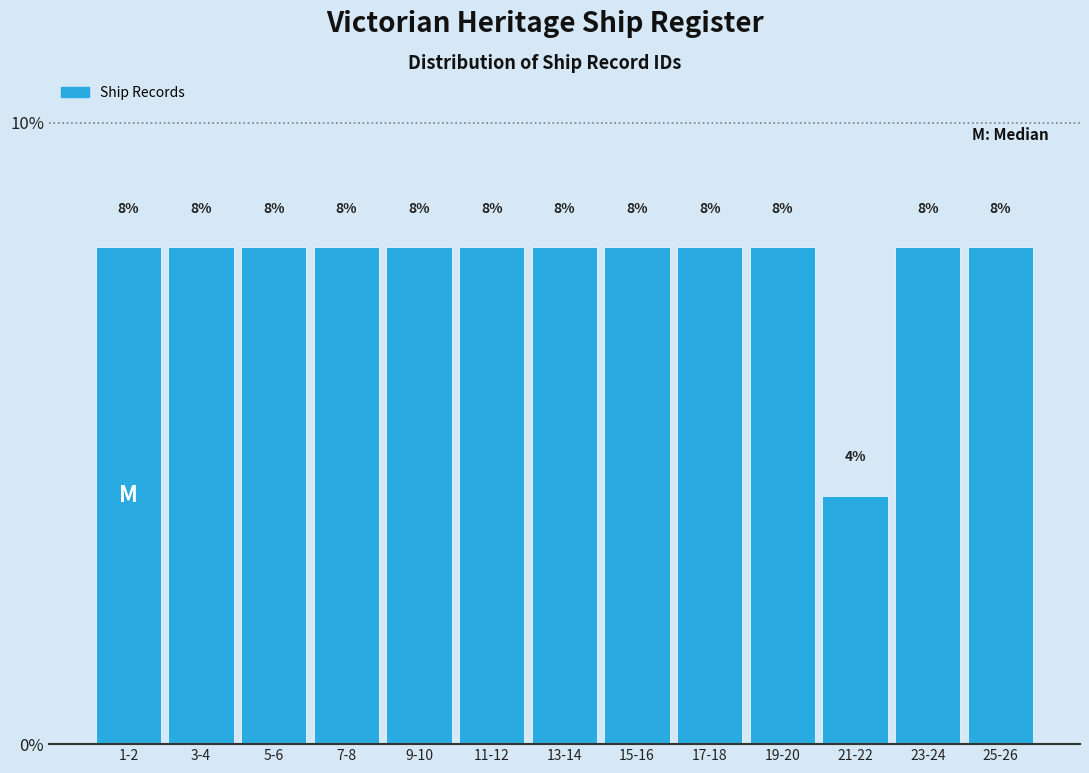

Reading right to left, what are all the values shown in this chart?

8	8	4	8	8	8	8	8	8	8	8	8	8